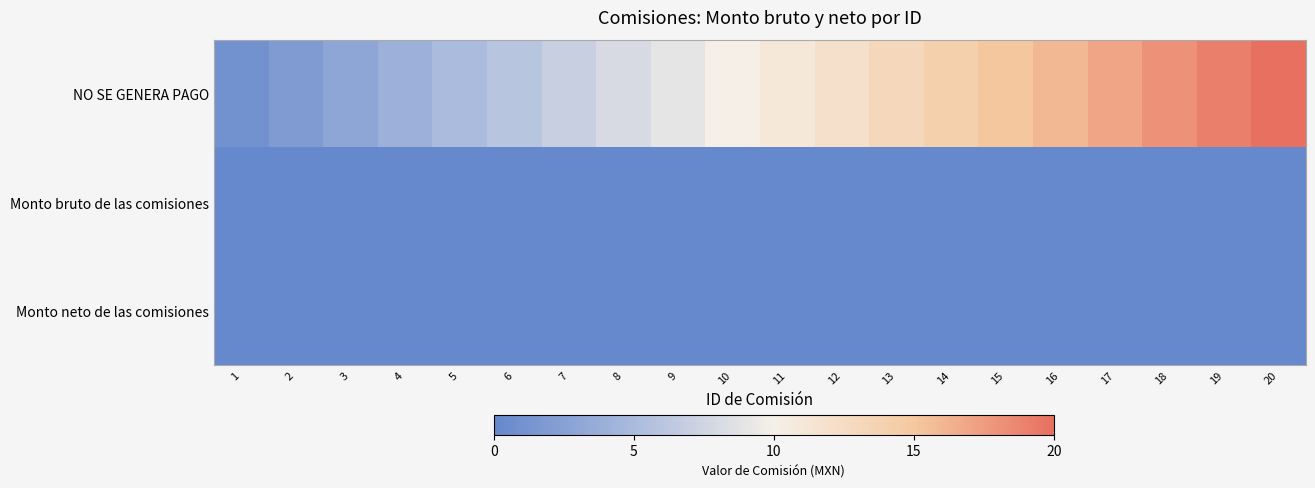

Reading left to right, what are all the values shown in this chart?

NO SE GENERA PAGO: 1=1	2=2	3=3	4=4	5=5	6=6	7=7	8=8	9=9	10=10	11=11	12=12	13=13	14=14	15=15	16=16	17=17	18=18	19=19	20=20
Monto bruto de las comisiones: 1=0	2=0	3=0	4=0	5=0	6=0	7=0	8=0	9=0	10=0	11=0	12=0	13=0	14=0	15=0	16=0	17=0	18=0	19=0	20=0
Monto neto de las comisiones: 1=0	2=0	3=0	4=0	5=0	6=0	7=0	8=0	9=0	10=0	11=0	12=0	13=0	14=0	15=0	16=0	17=0	18=0	19=0	20=0